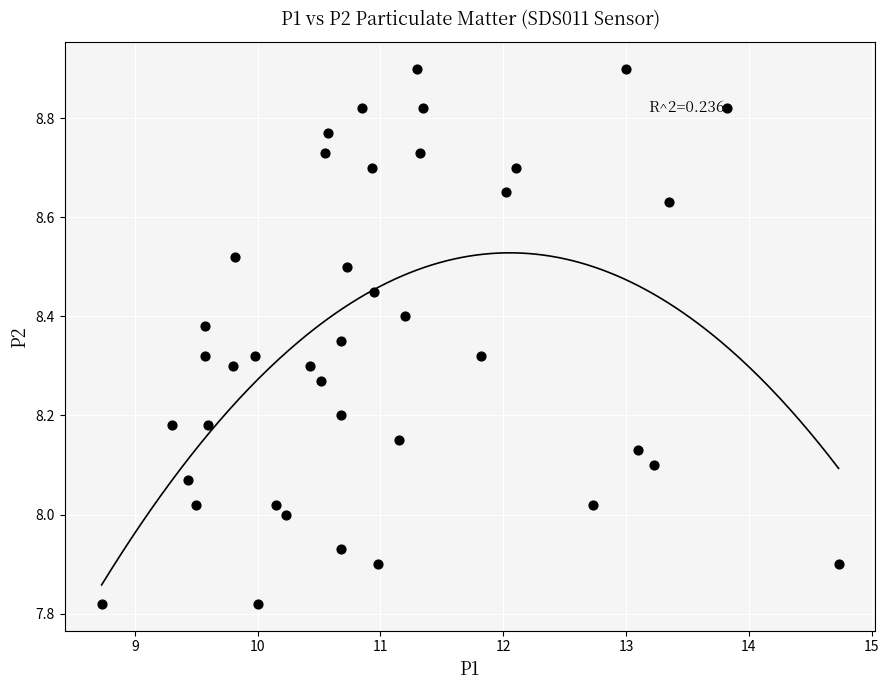

What is the range of X values (max minus min)?

6.0